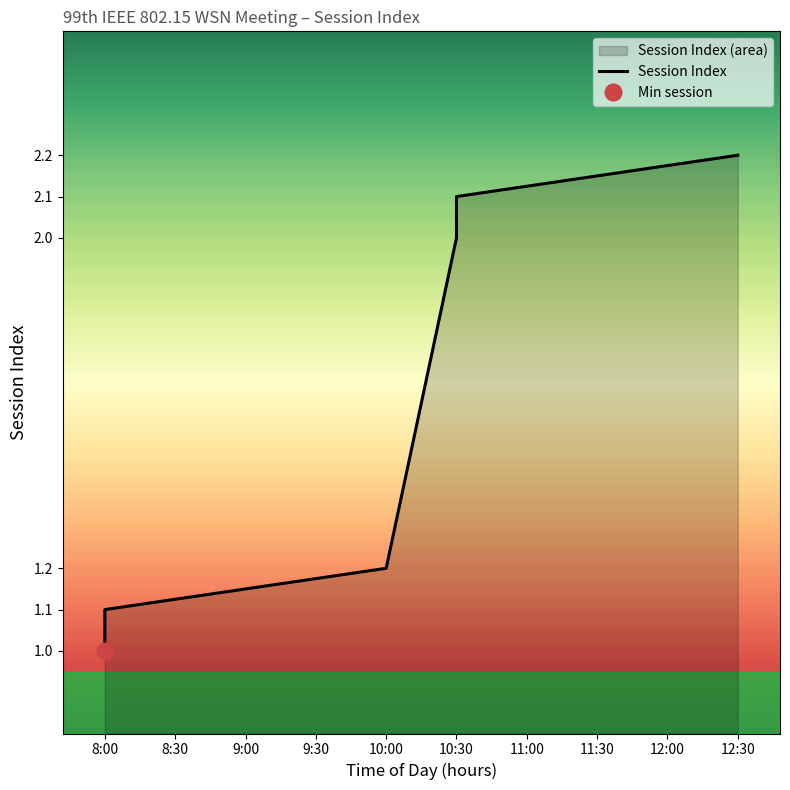

How many lines are shown in the chart?

1